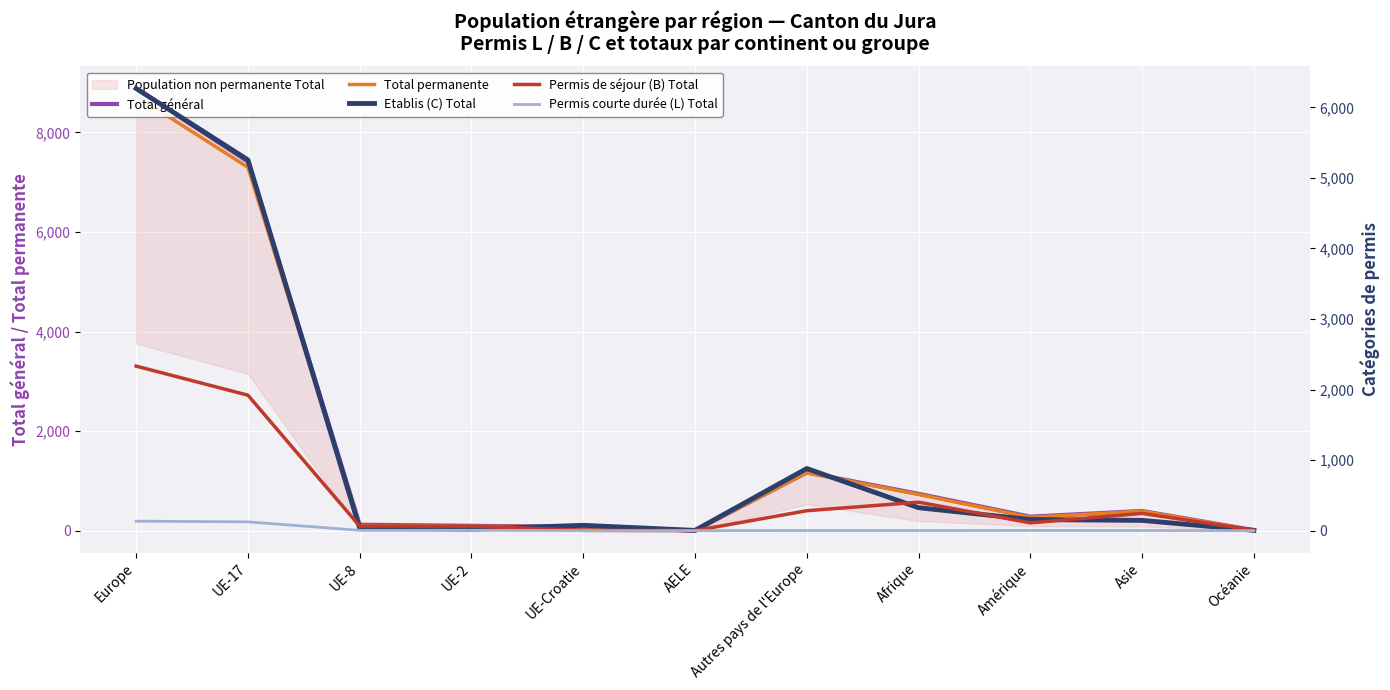

What is the difference between the highest and lowest values at UE-17?

7290